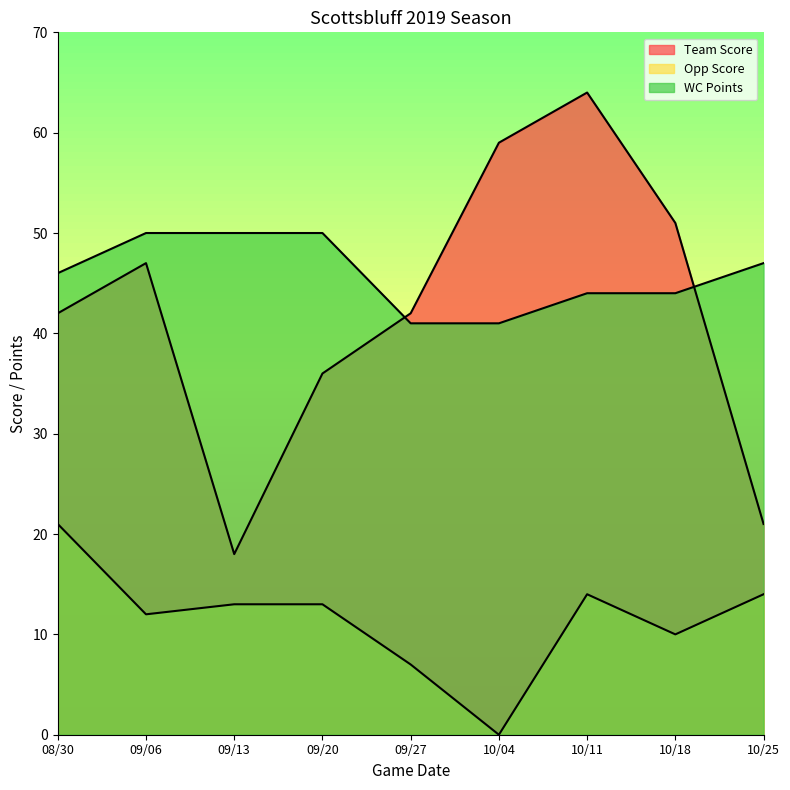

What position from the left is 10/25?

9